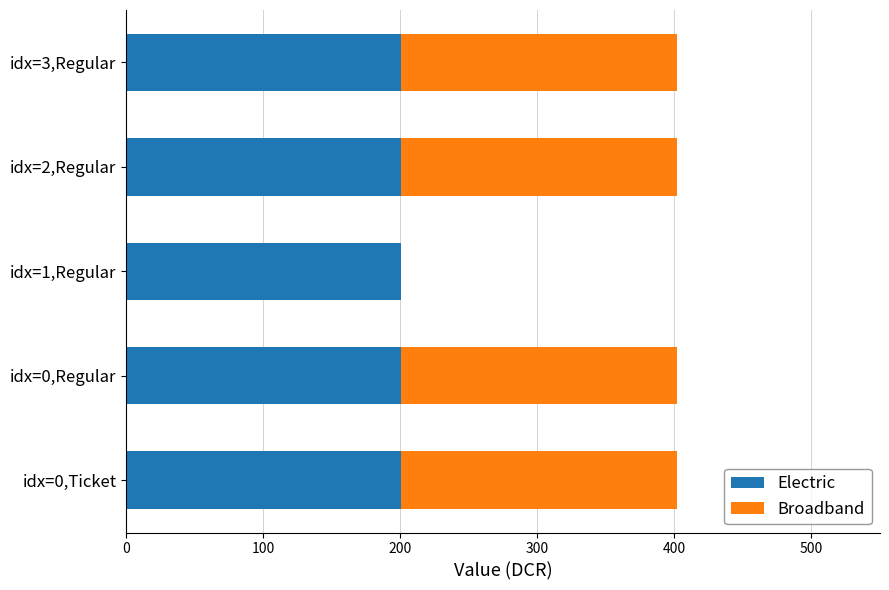

What is the total value across all series at idx=3,Regular?

401.6